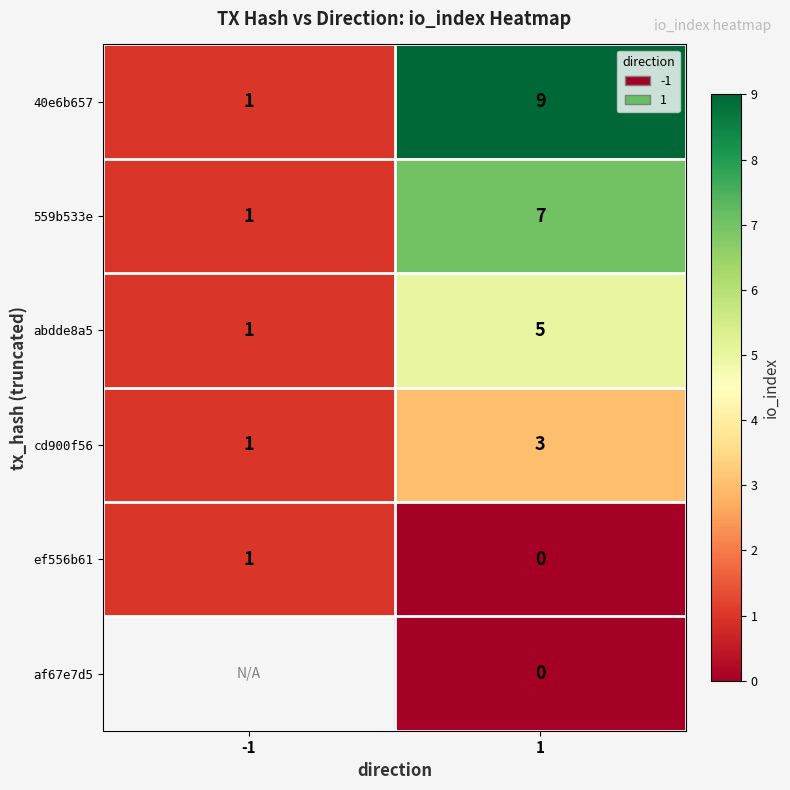

What is the spread (max minus min) of values at 1?

9